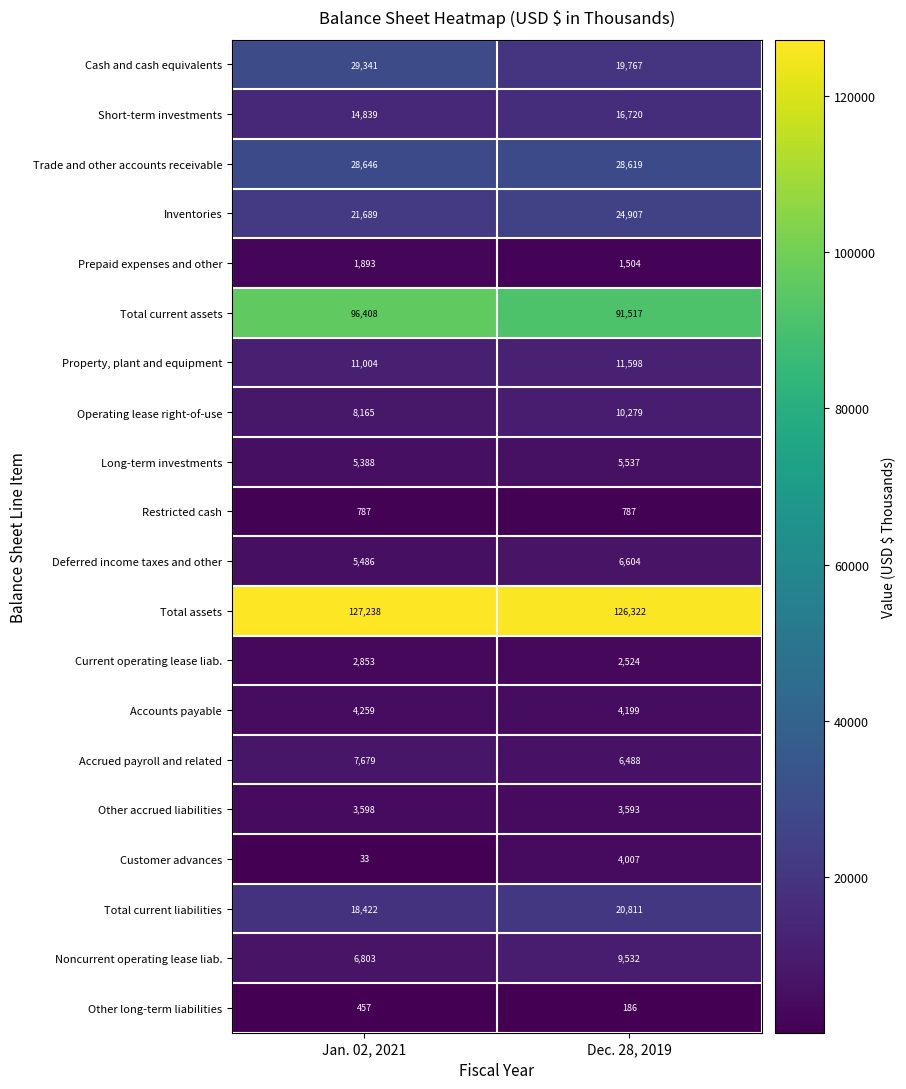

Is it true that Total current liabilities equals 20811 at Dec. 28, 2019?

True